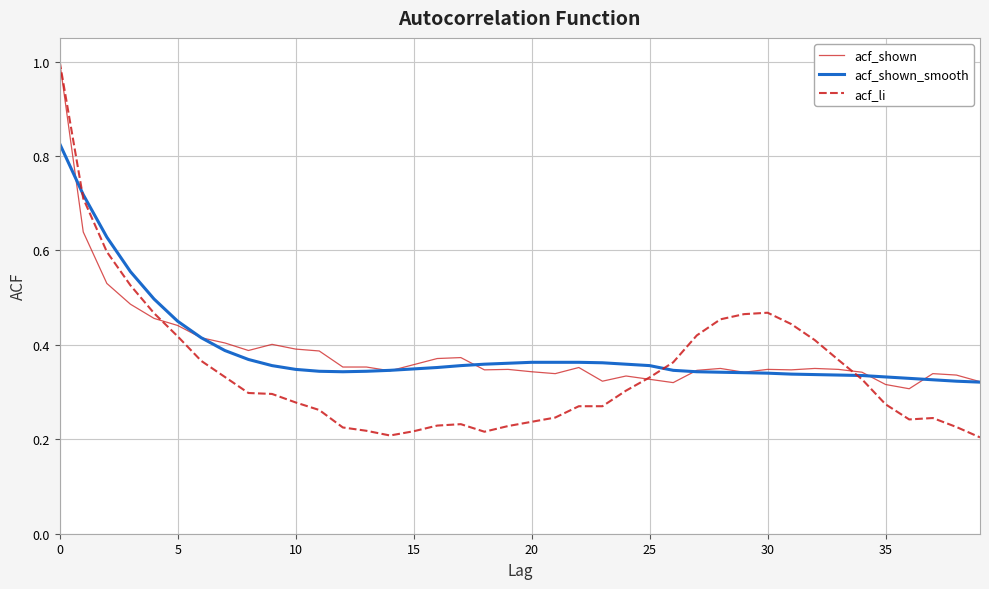

Which series has the widest spread of values?

acf_li